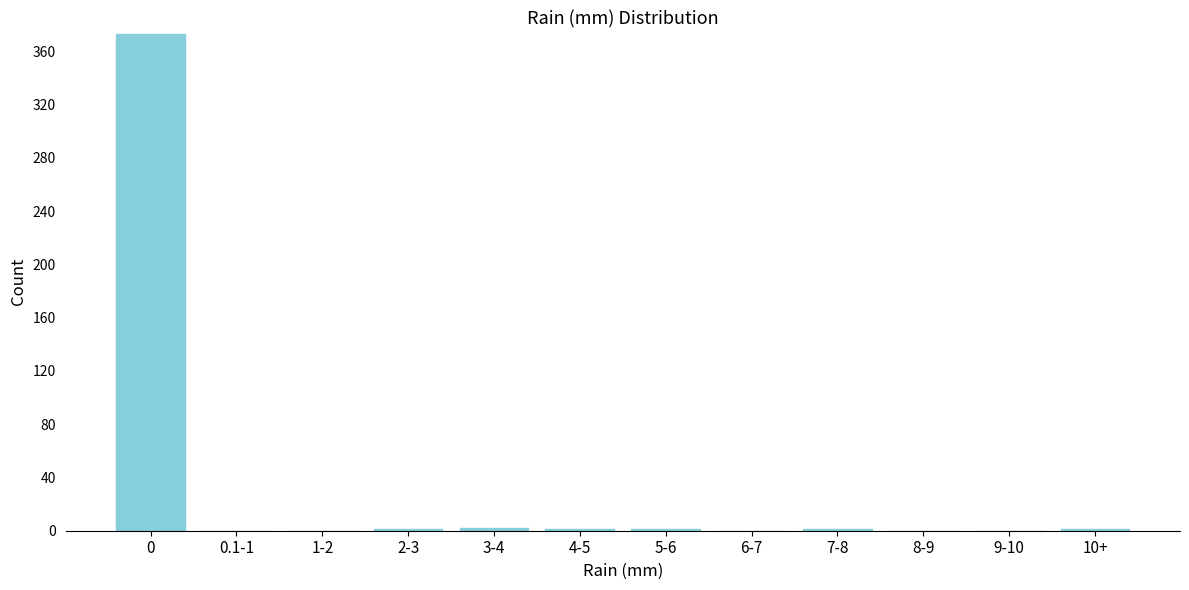

Is it true that the value at 6-7 is 0?

True